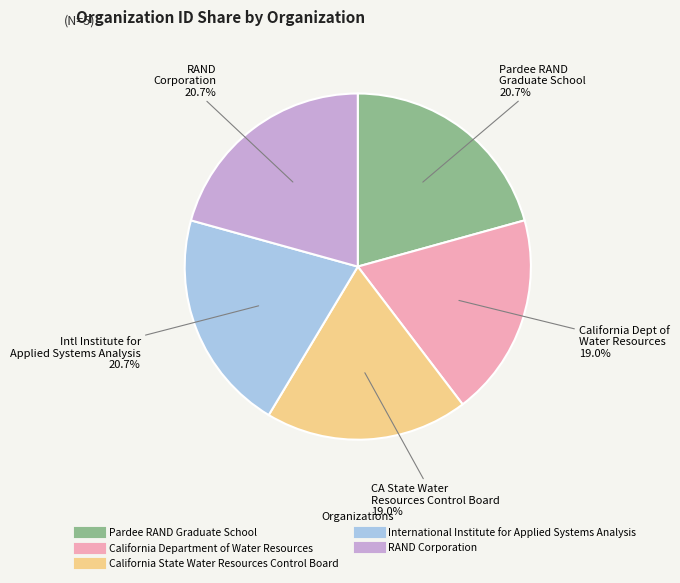

What percentage do International Institute for Applied Systems Analysis and Pardee RAND Graduate School together represent?

41.4%